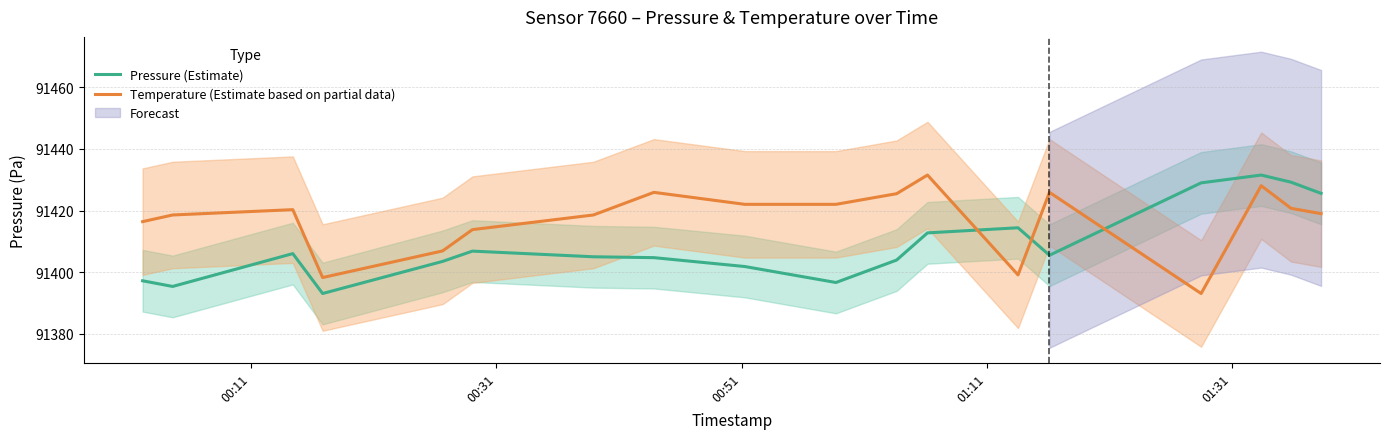

Which series ends up on top after the final intersection of Pressure (Estimate) and Temperature (Estimate based on partial data)?

Pressure (Estimate)